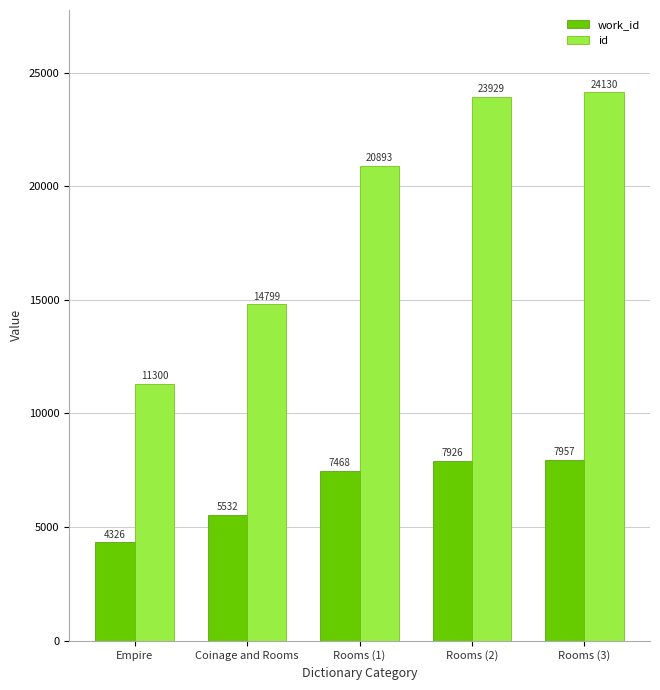

What is the difference between the second highest and second lowest values in the id series?

9130